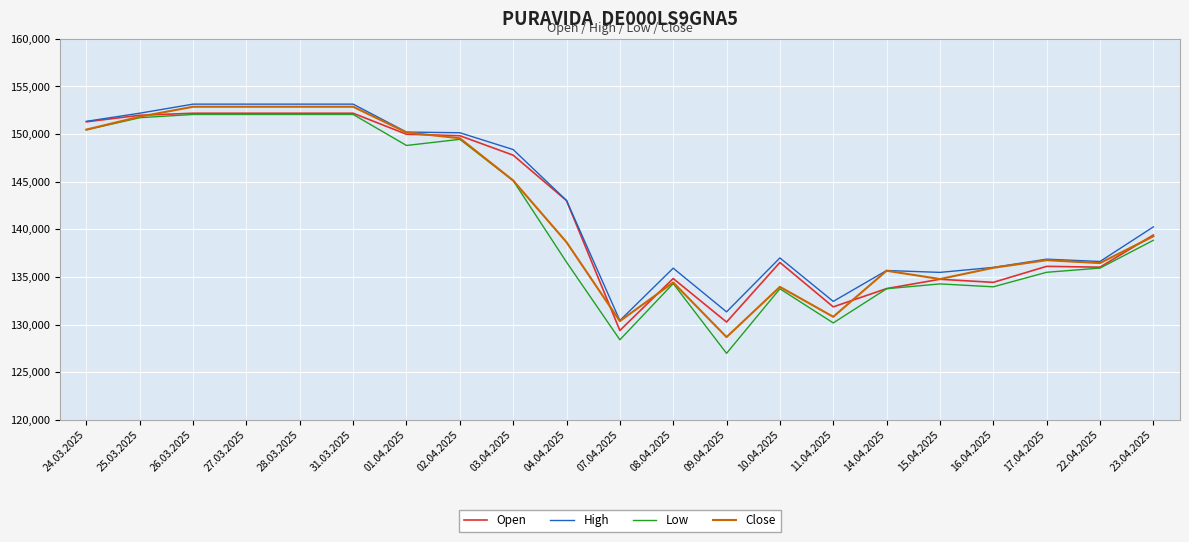

What is the sum of all Close values?

2974212